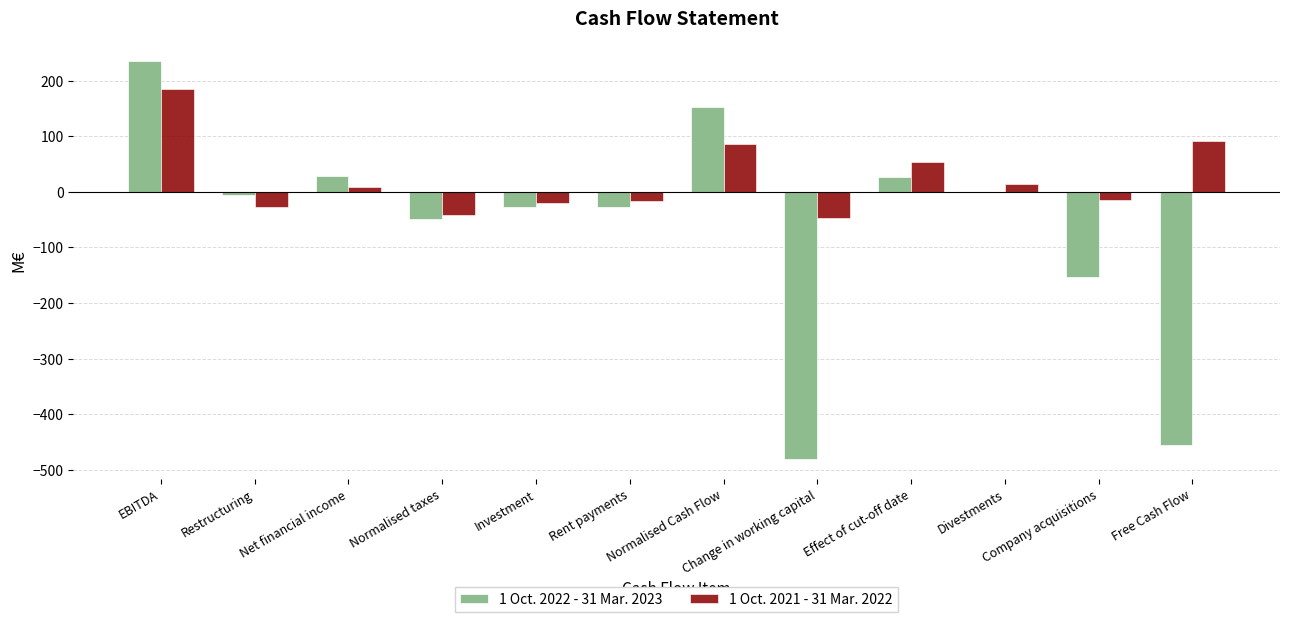

How many data points in 1 Oct. 2021 - 31 Mar. 2022 are above 8?

6